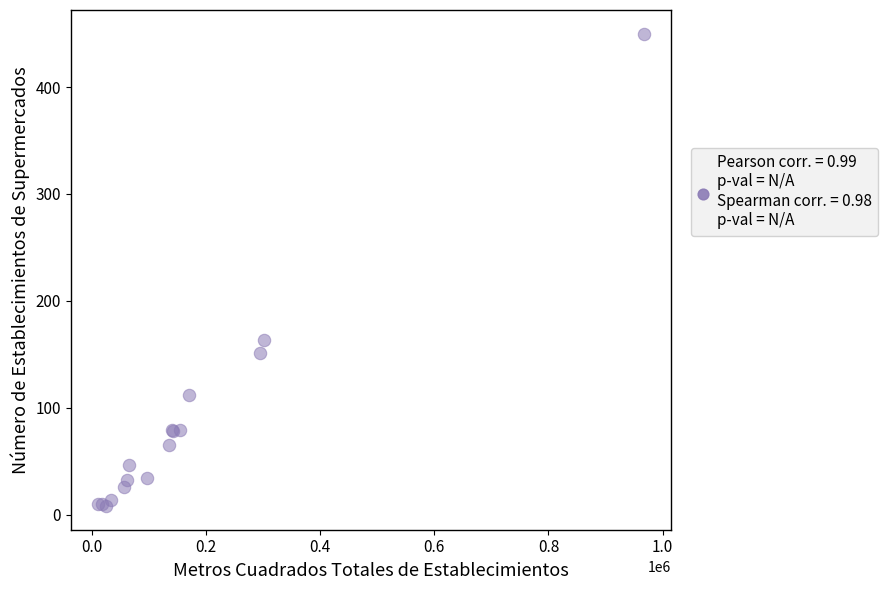

What Y value in the scatter plot is closest to 229?

163